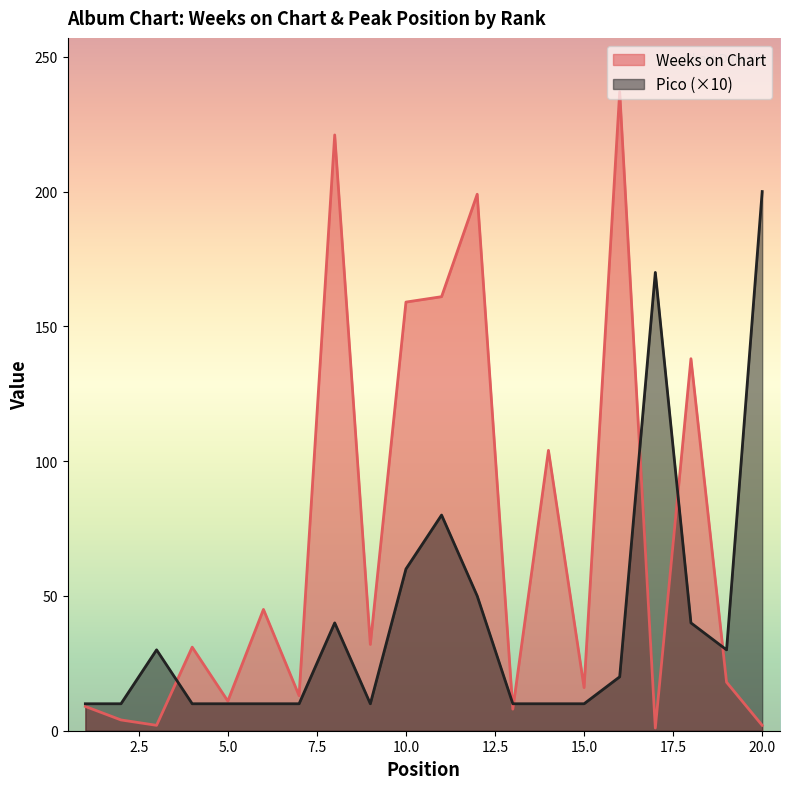

How many intersections are there between Weeks on Chart and Pico?

6